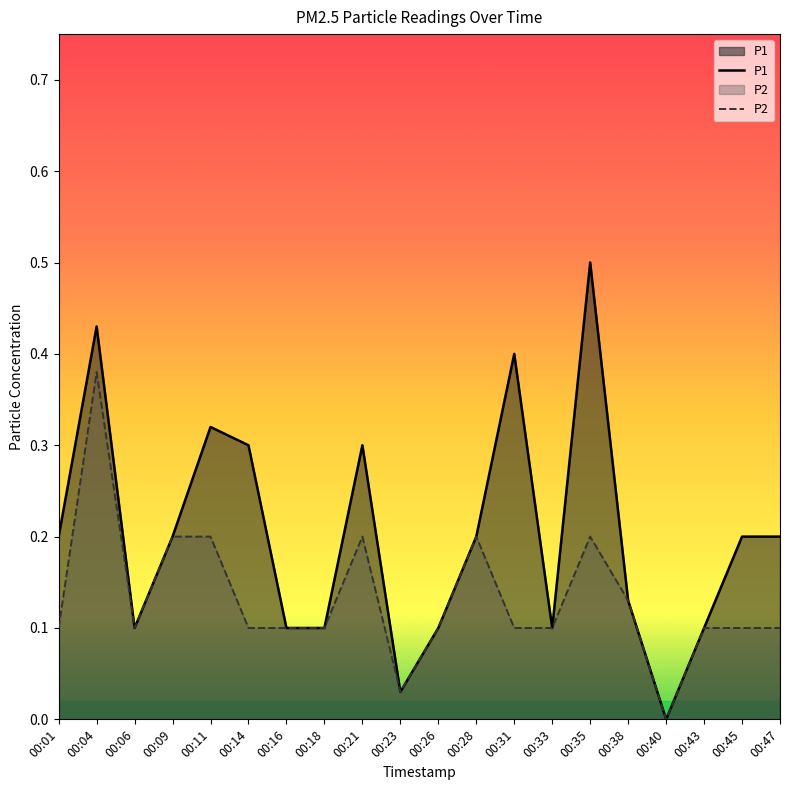

At which category does P1 reach its first local valley?

00:06